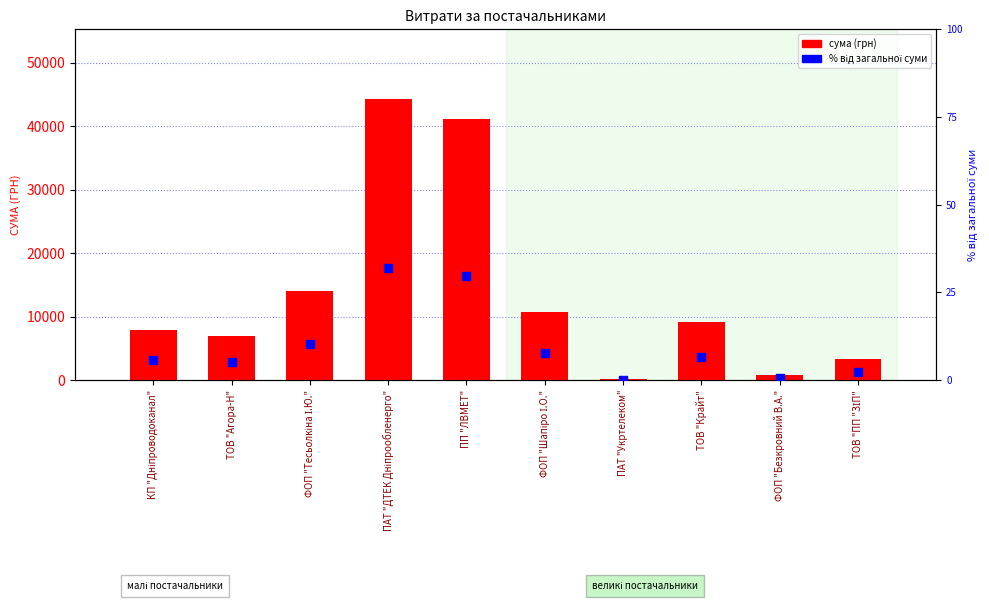

What is the total value across all series at ПАТ "ДТЕК Дніпрообленерго"?

44217.6